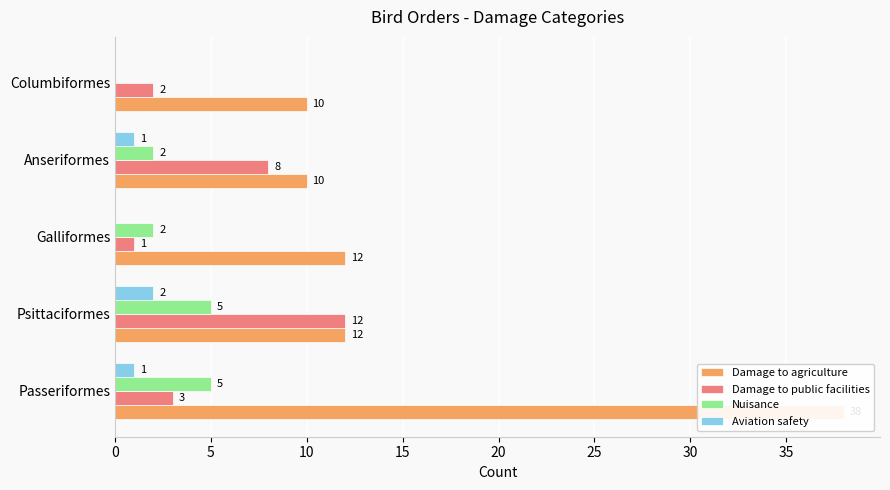

How many data points in Aviation safety are less than 1?

2